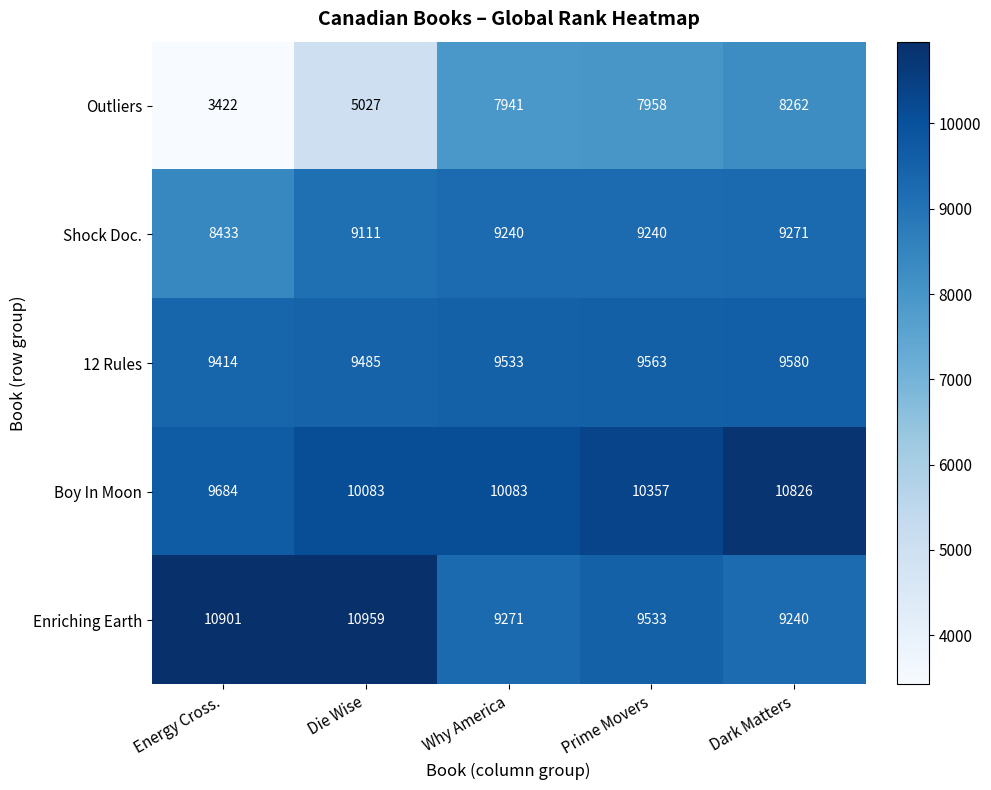

The Enriching Earth series shows 12996 at Prime Movers. True or false?

False